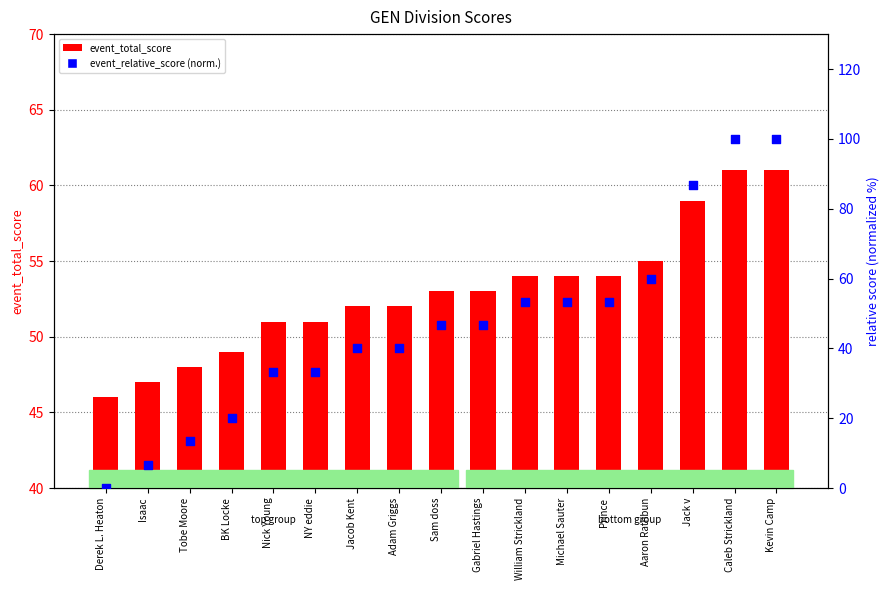

What are all the series names shown in the legend?

event_total_score, event_relative_score (normalized)